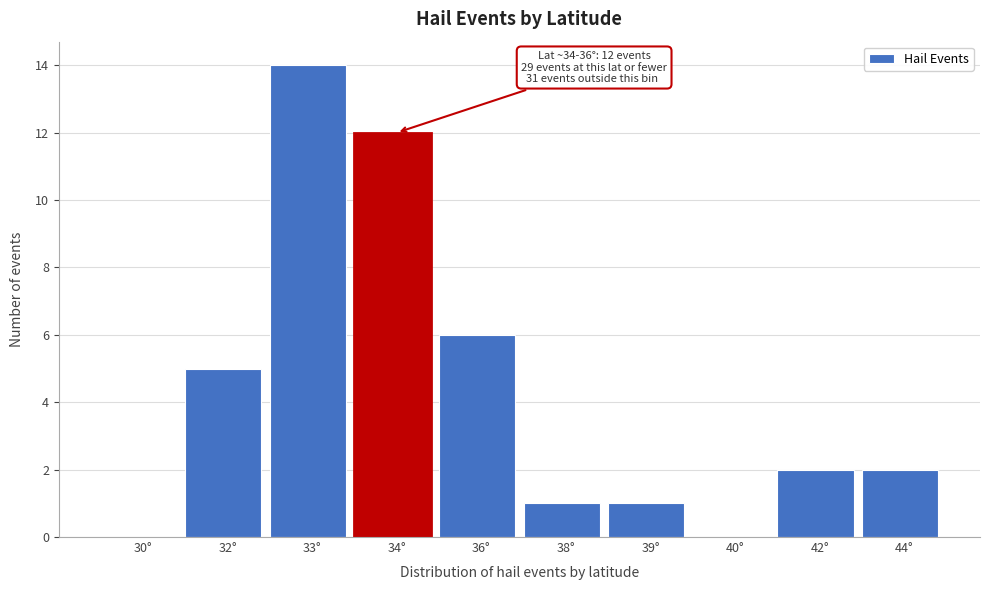

Reading left to right, what are all the values shown in this chart?

30°=0	32°=5	33°=14	34°=12	36°=6	38°=1	39°=1	40°=0	42°=2	44°=2